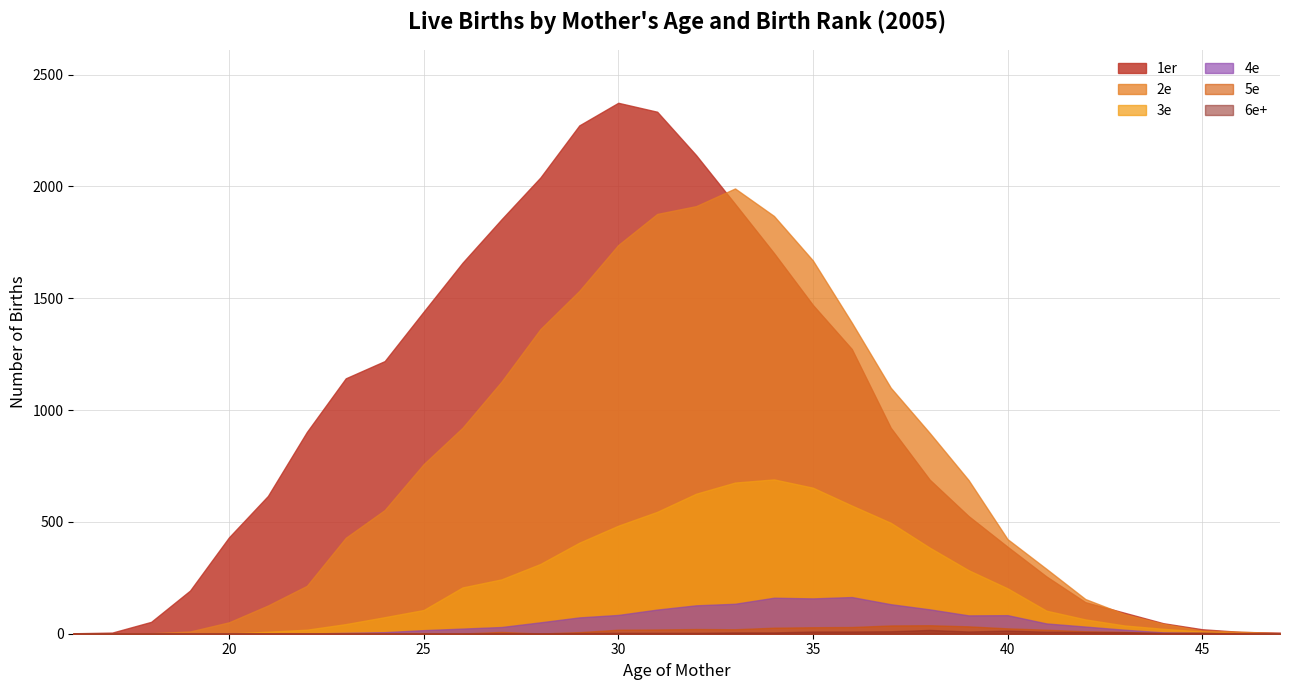

True or false: 2e and 3e cross at least once.

False